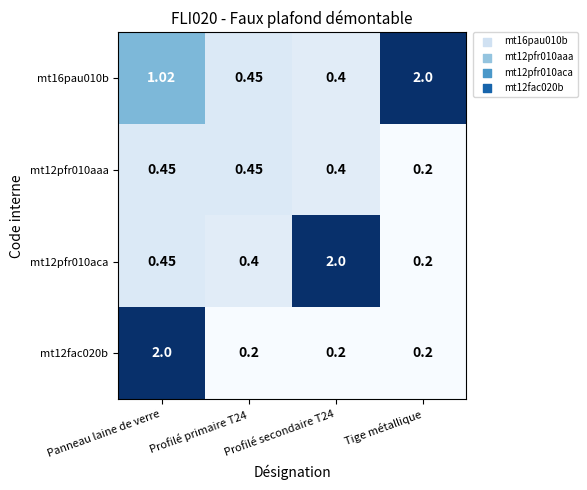

At which label does mt16pau010b first exceed 1?

Panneau laine de verre